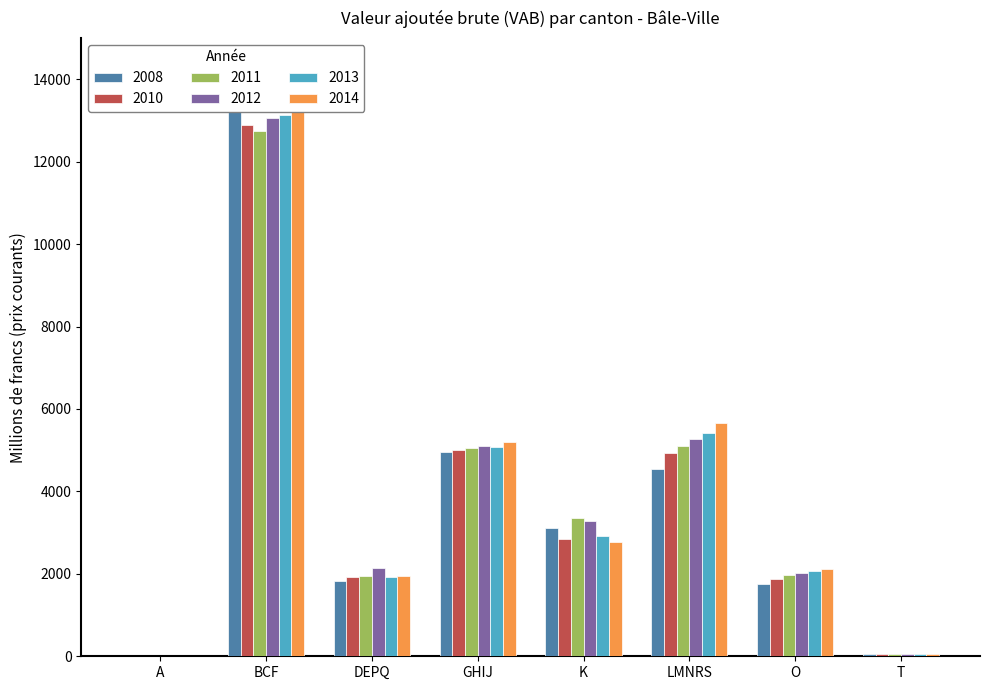

Which series has the largest total across all categories?

2014